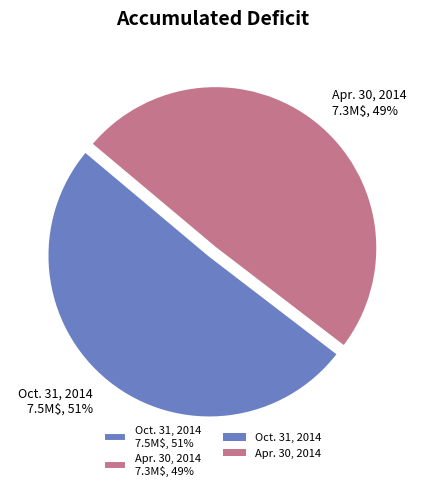

To the nearest percent, what is the average slice percentage?

50%